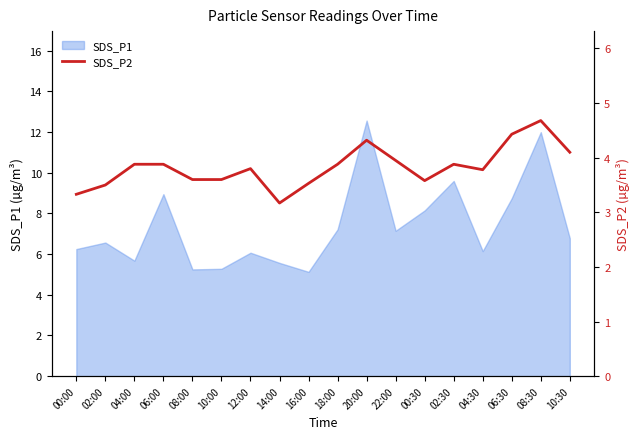

Which category has the highest value in the SDS_P1 series?

20:00